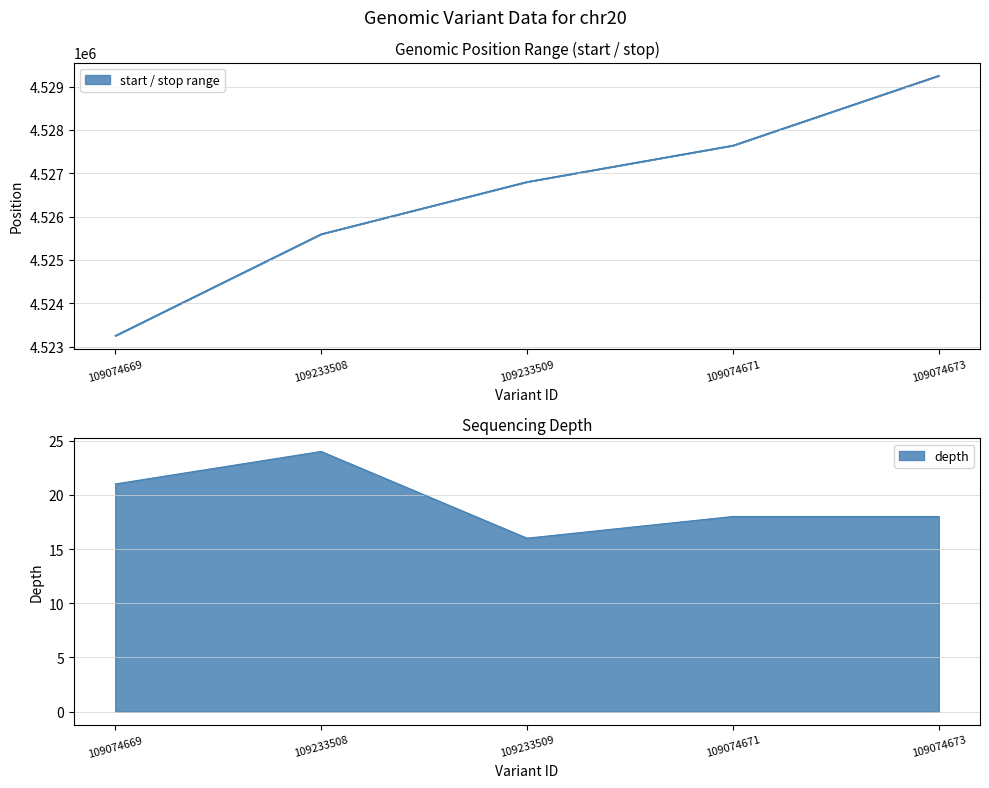

Is it true that depth equals 18 at 109074673?

True